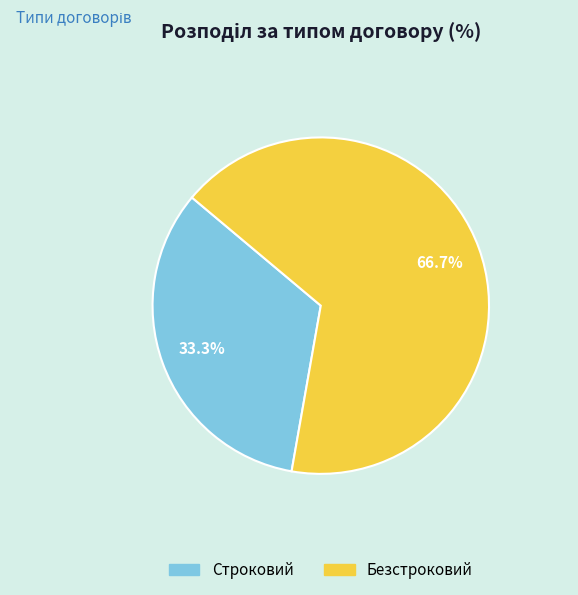

To the nearest percent, what portion does Строковий represent?

33%